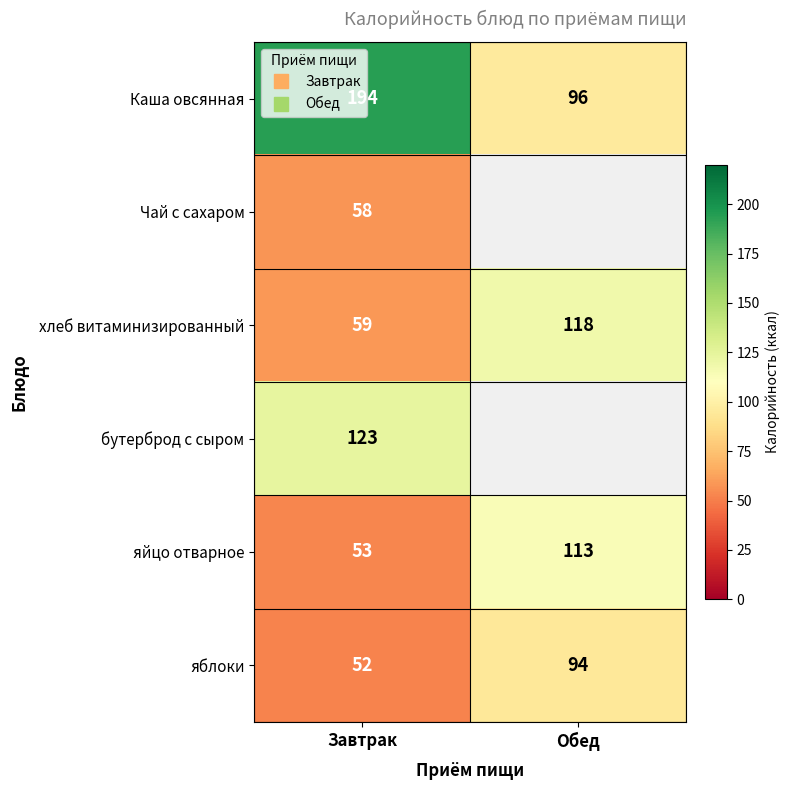

The бутерброд с сыром series shows 27.4 at Завтрак. True or false?

False